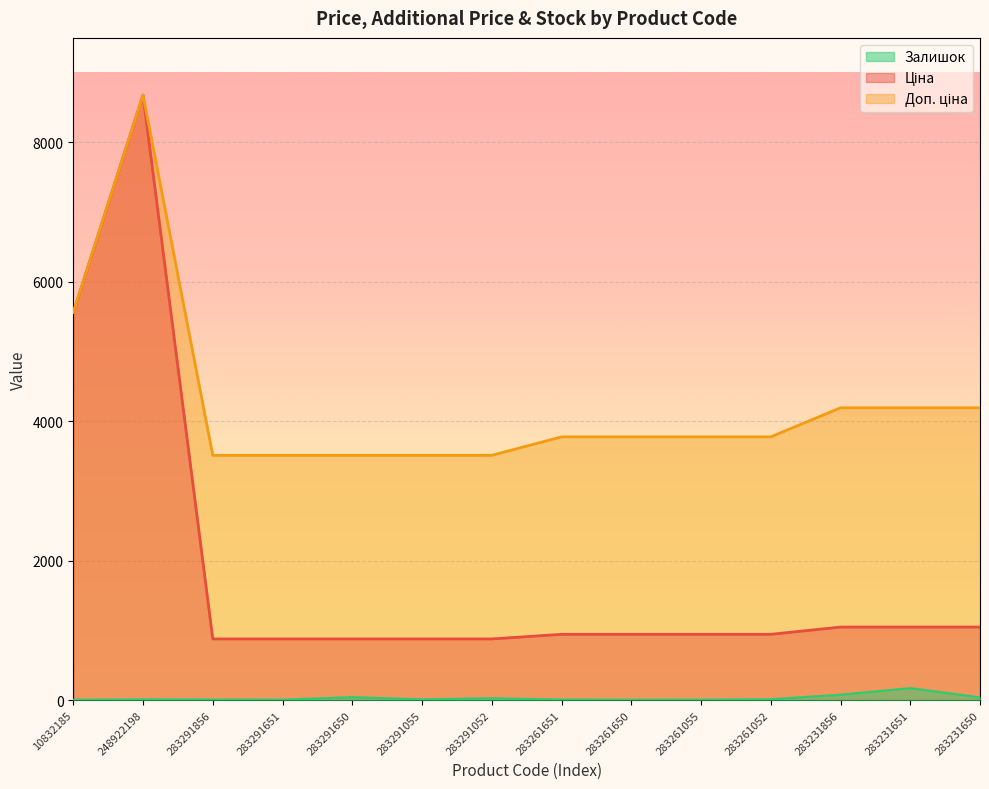

At which label does Ціна first exceed 944?

10832185